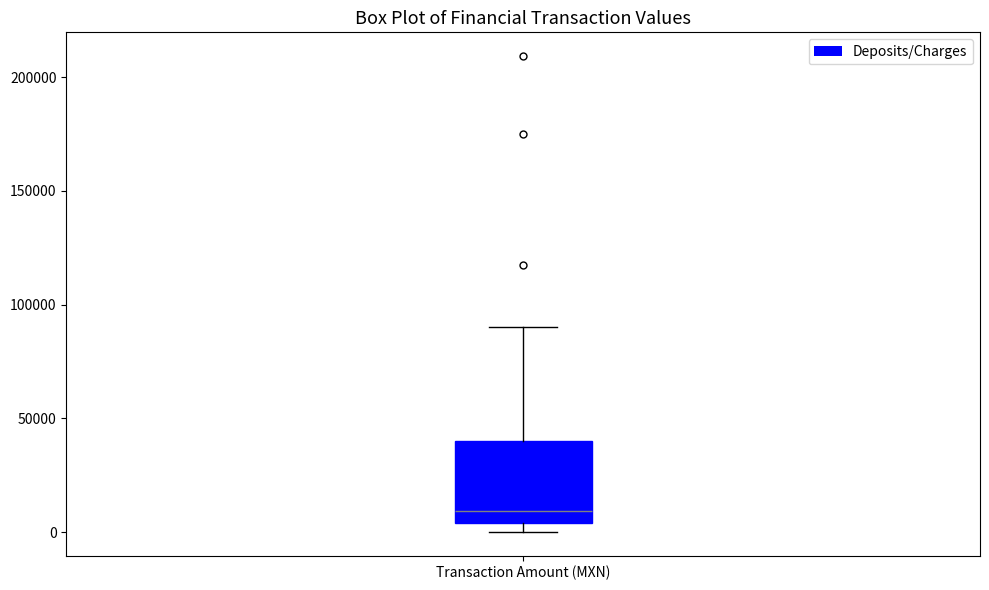

Read this box plot against the y-axis: the position of the median line, the range covered by the box, and the ends of both whiskers. The values are not printed on the chart, so give them approximately, as read against the axis.

median 10000, box 5000 to 40000, whiskers 0 to 90000